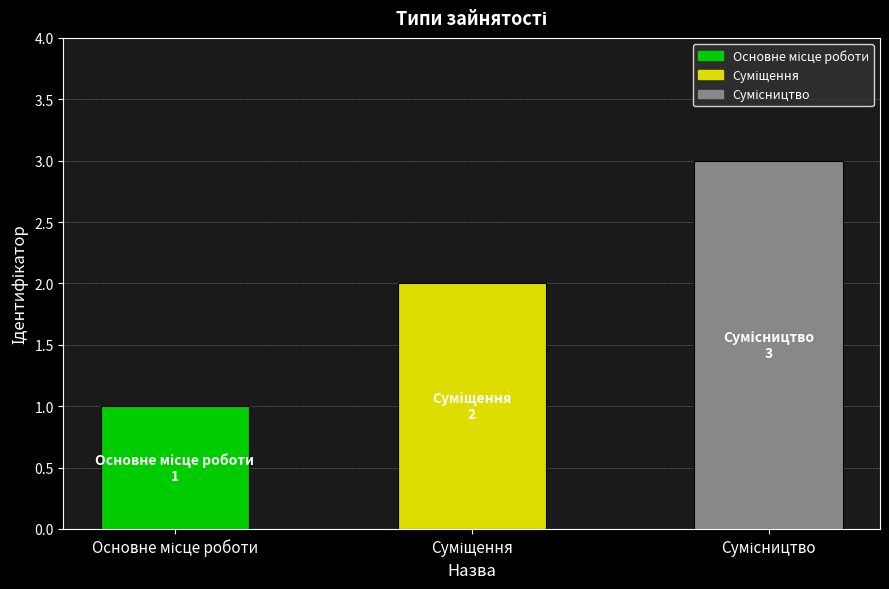

How many categories are shown in the chart?

3